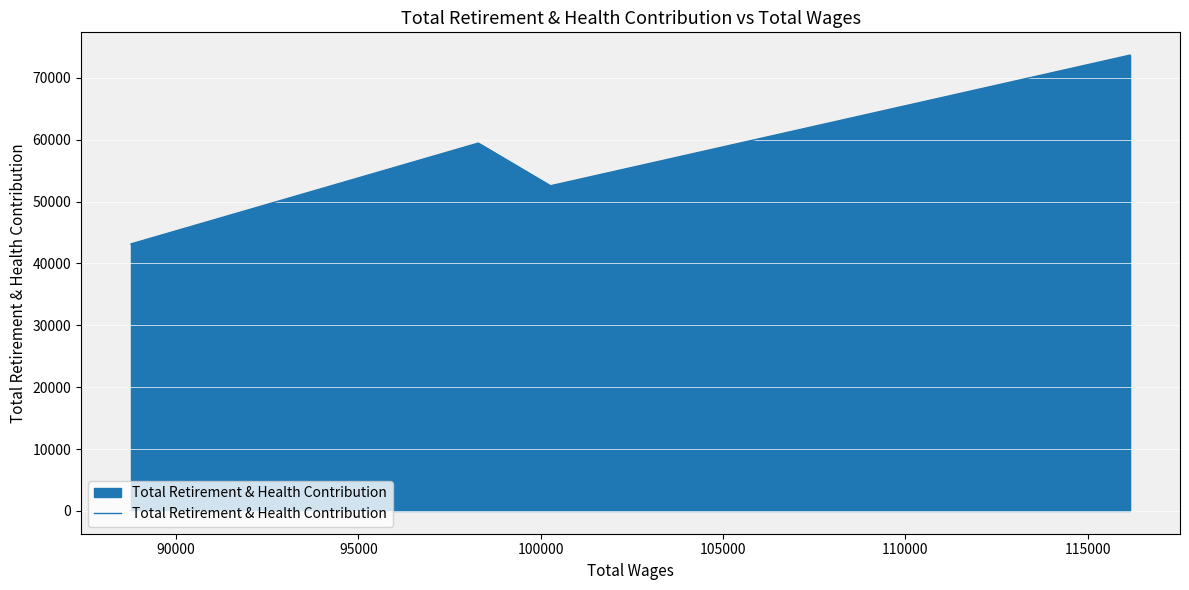

What is the maximum value shown in the chart?

73686